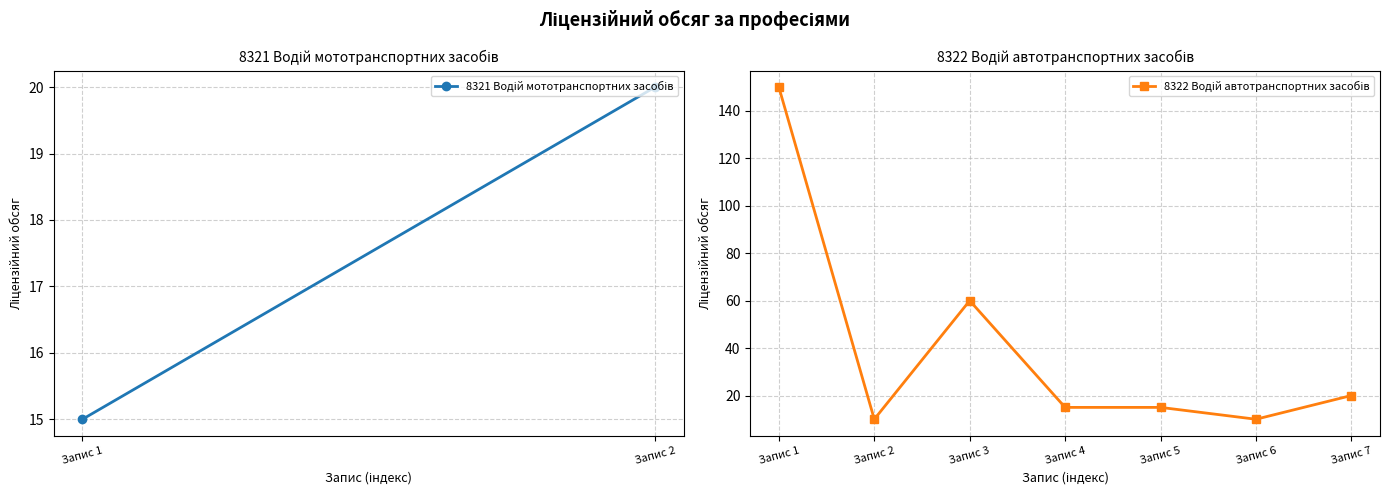

What is the sum of all values?

280